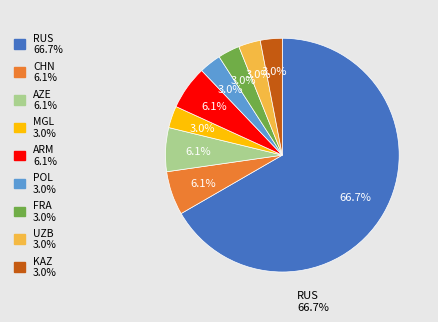

The POL slice represents 11% of the pie. True or false?

False